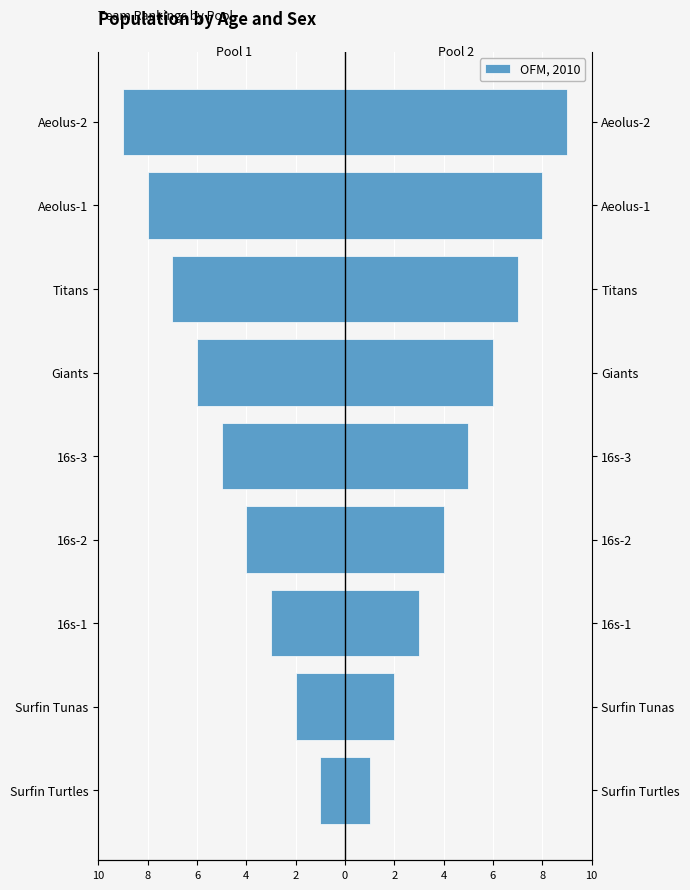

Is the value of Pool 1 at 4 greater than the value of Pool 2 at 6?

No